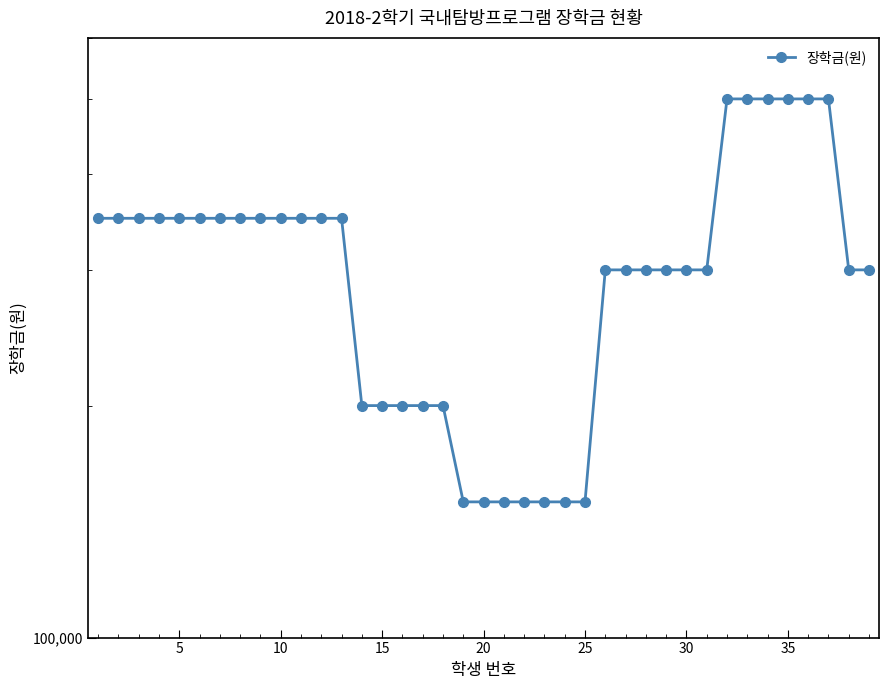

Count the number of data series in this chart.

1